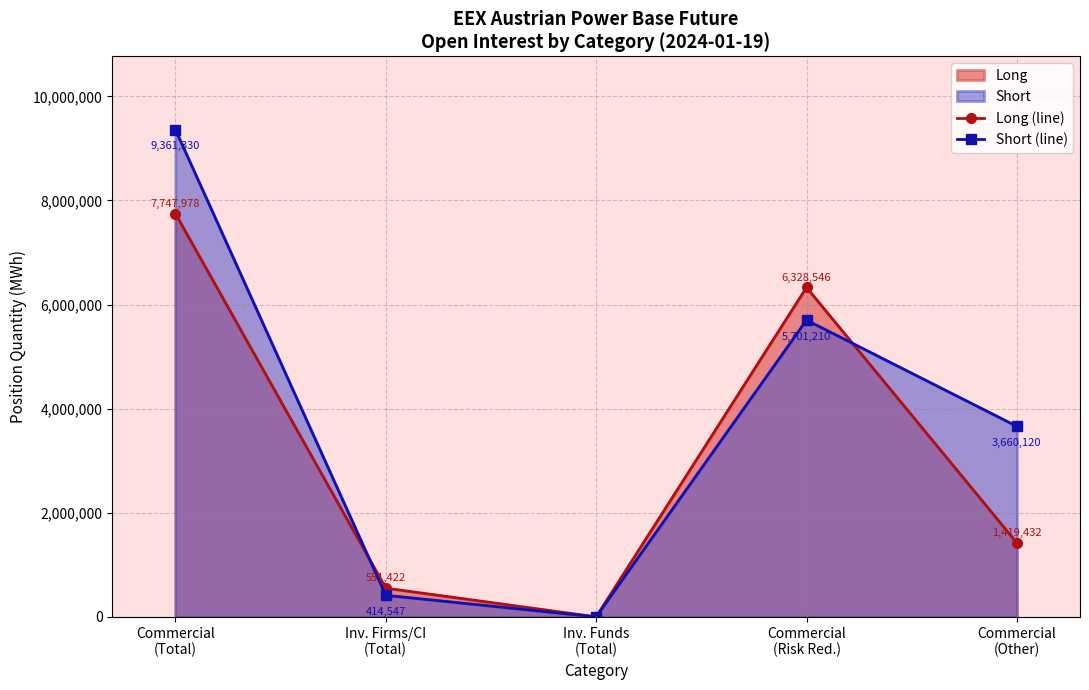

At which label does Short (line) reach its minimum?

Inv. Funds
(Total)